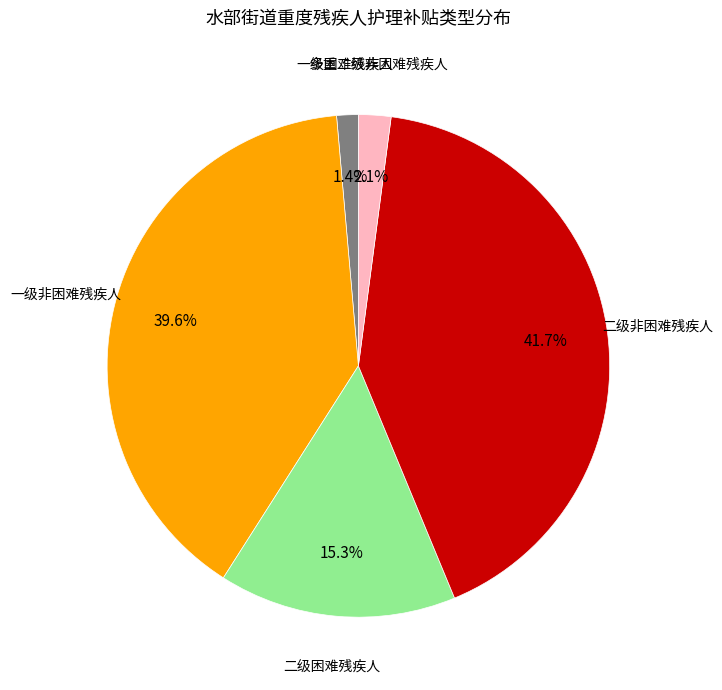

Is there a majority slice in this chart?

No